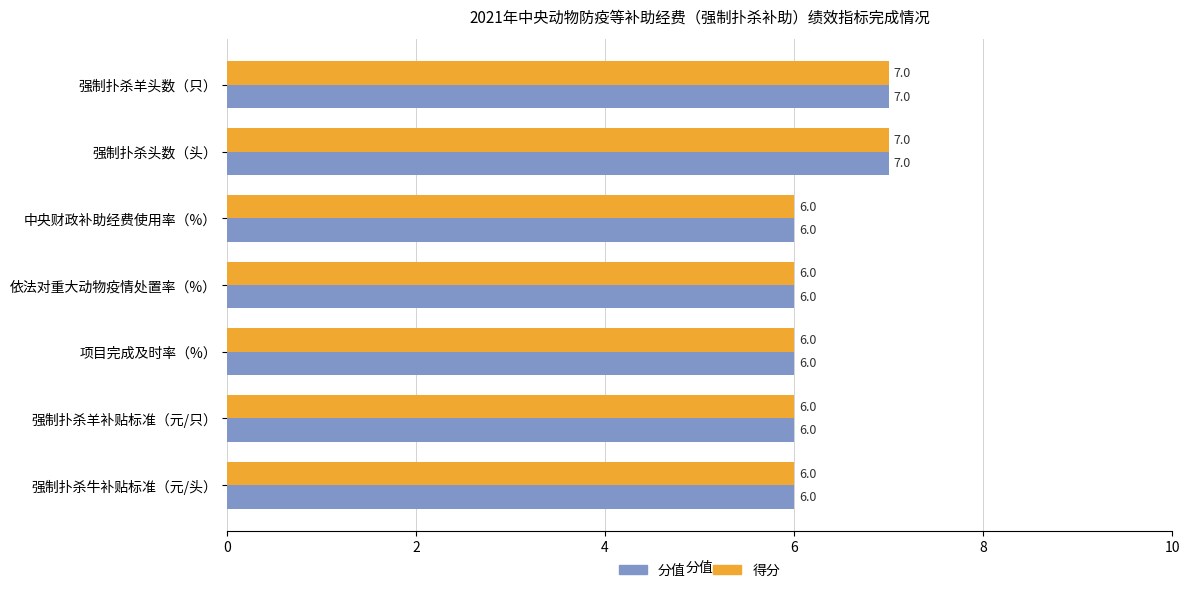

What is the maximum value for 得分?

7